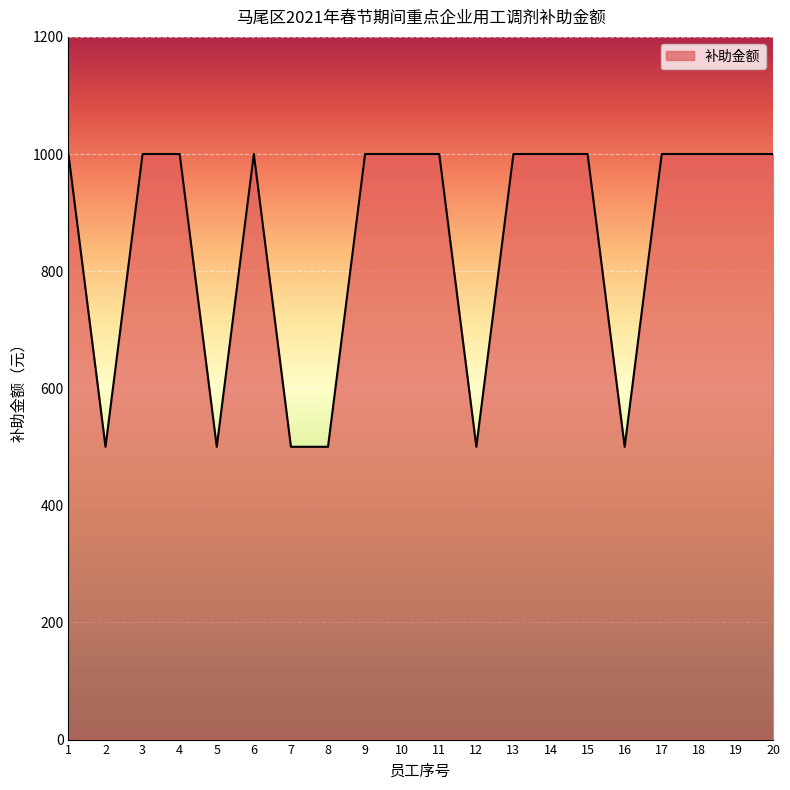

Reading right to left, list all the values displayed in this chart.

1000	1000	1000	1000	500	1000	1000	1000	500	1000	1000	1000	500	500	1000	500	1000	1000	500	1000